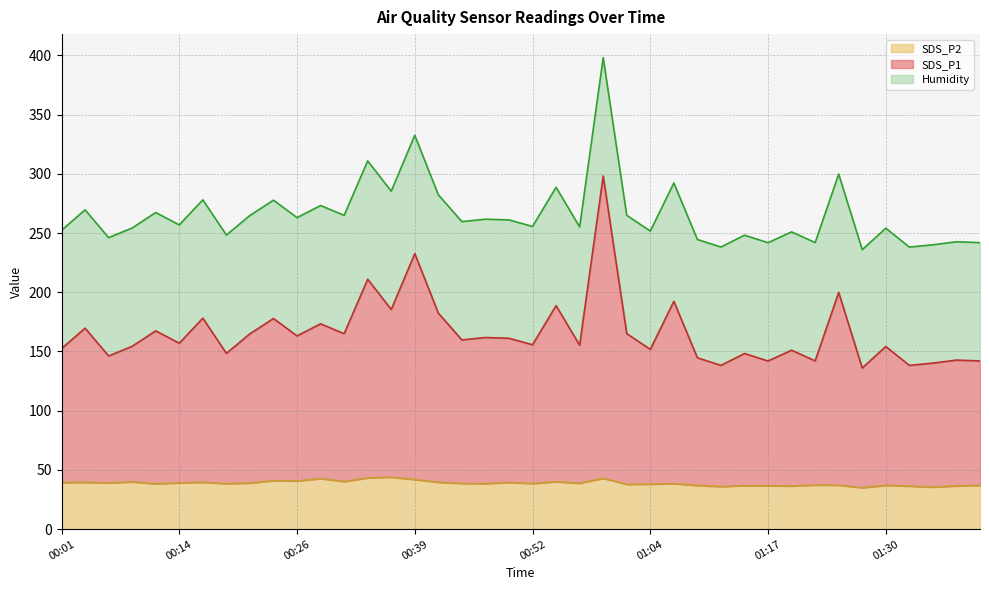

Which series has the largest total across all categories?

SDS_P1